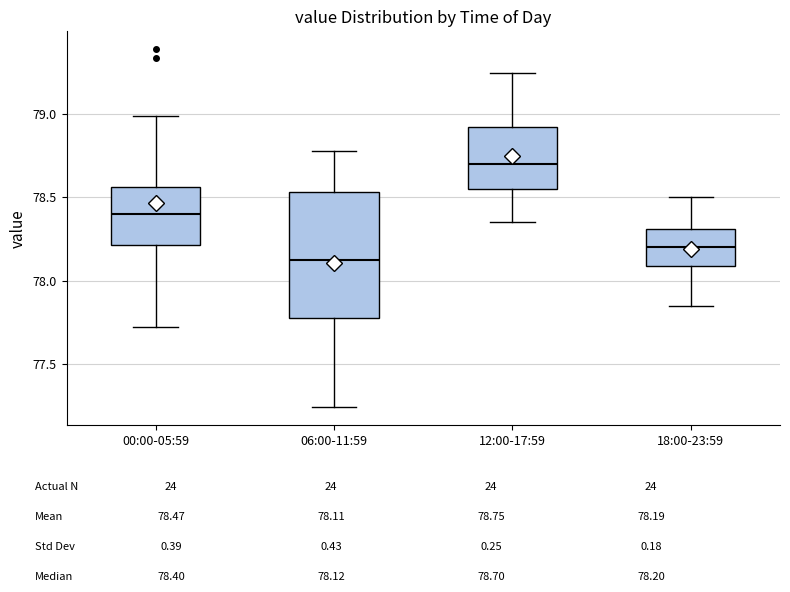

Where does the upper whisker of the box for 18:00-23:59 end on the y-axis? The values are not printed on the chart, so give them approximately, as read against the axis.

78.50